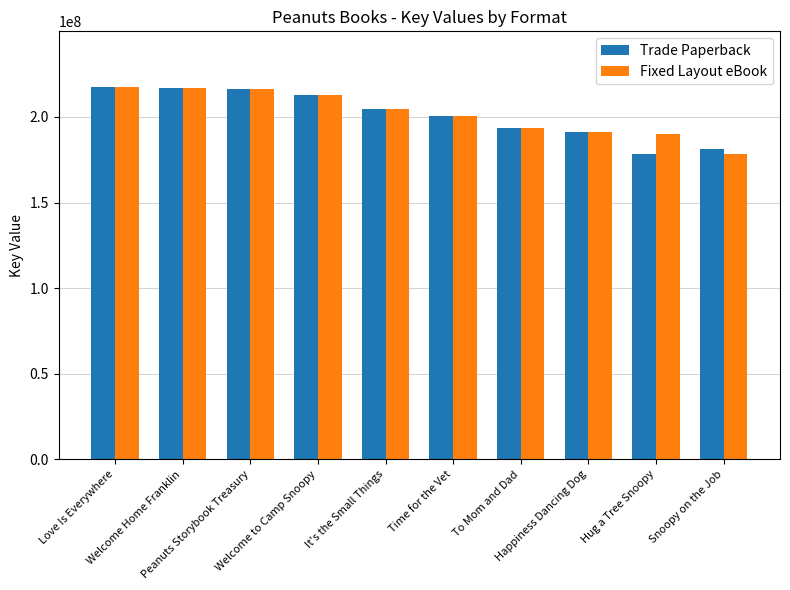

What are all the series names shown in the legend?

Trade Paperback, Fixed Layout eBook